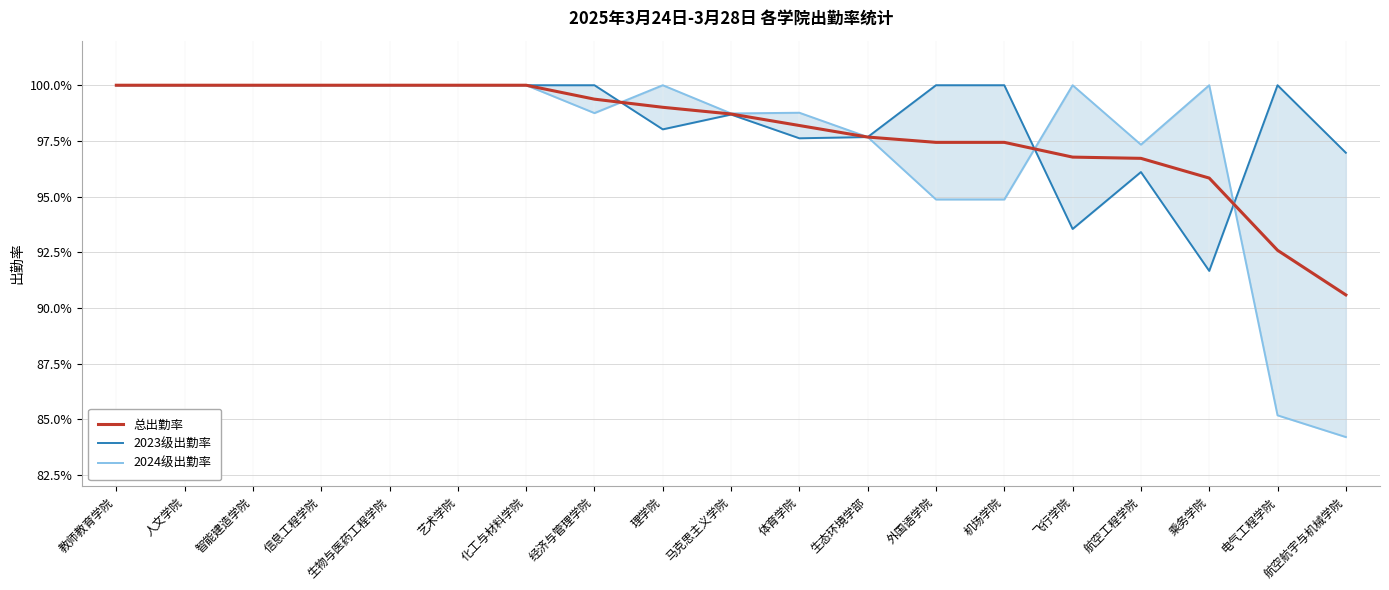

True or false: 2024级出勤率 and 2023级出勤率 cross at least once.

True